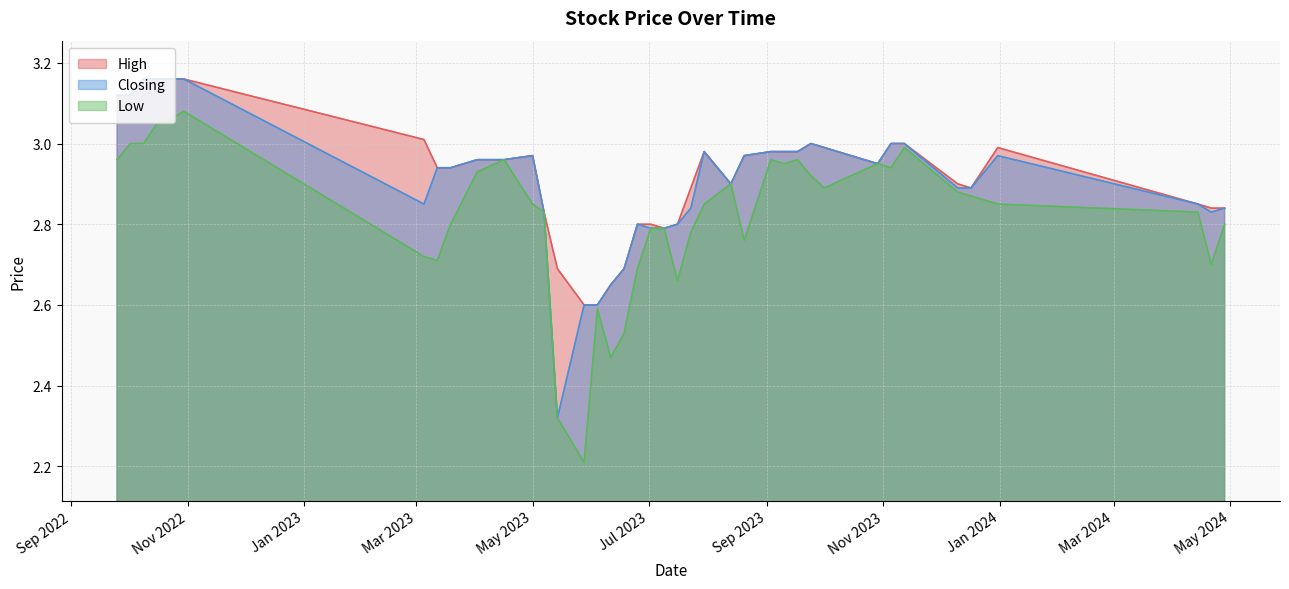

What is the smallest value displayed?

2.2